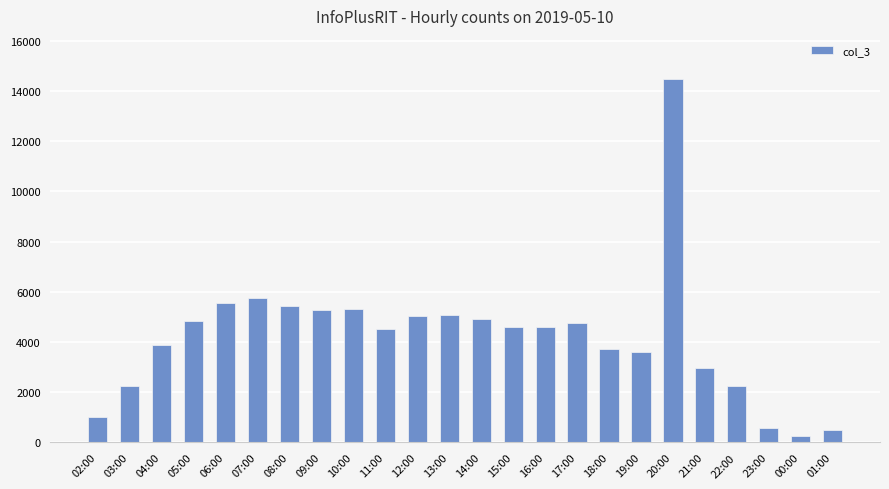

What is the greatest value displayed?

14452